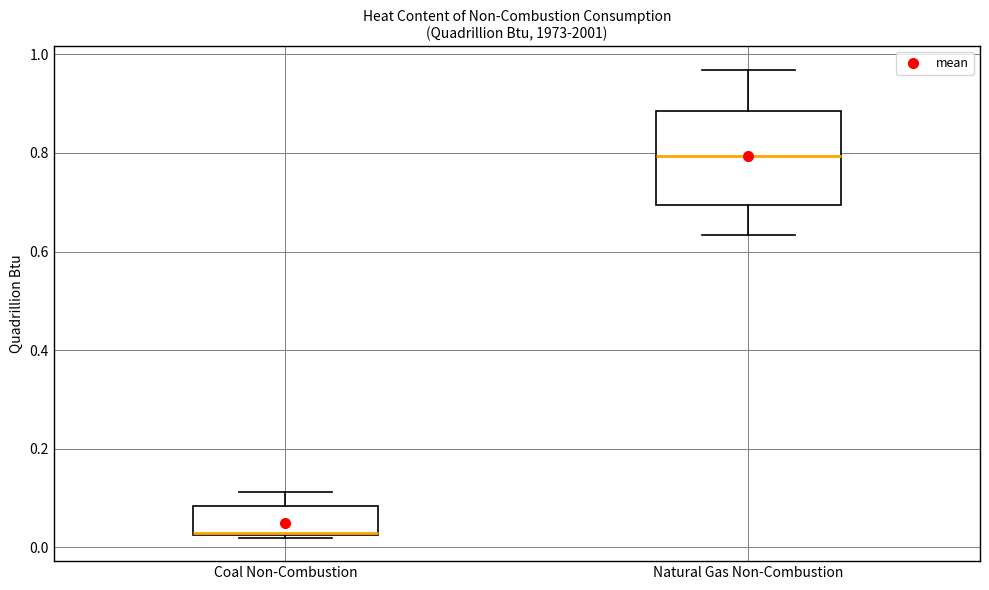

Where is the upper edge of the box for Coal Non-Combustion on the y-axis? The values are not printed on the chart, so give them approximately, as read against the axis.

0.08